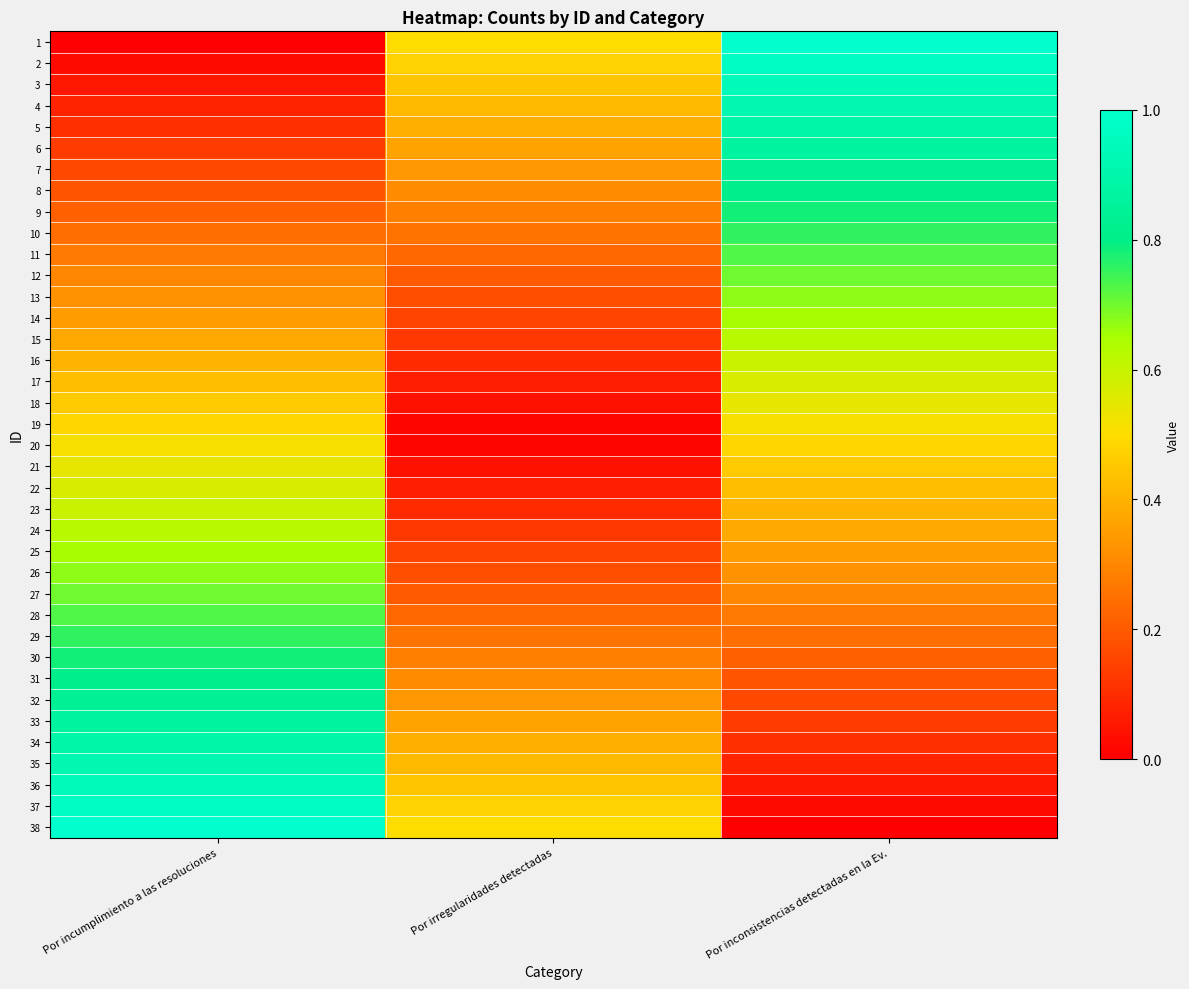

Reading right to left, transcribe all the data shown in this chart.

1: Por inconsistencias detectadas en la Ev.=1.0	Por irregularidades detectadas=0.5	Por incumplimiento a las resoluciones=0.0
2: Por inconsistencias detectadas en la Ev.=1.0	Por irregularidades detectadas=0.5	Por incumplimiento a las resoluciones=0.0
3: Por inconsistencias detectadas en la Ev.=0.9	Por irregularidades detectadas=0.4	Por incumplimiento a las resoluciones=0.1
4: Por inconsistencias detectadas en la Ev.=0.9	Por irregularidades detectadas=0.4	Por incumplimiento a las resoluciones=0.1
5: Por inconsistencias detectadas en la Ev.=0.9	Por irregularidades detectadas=0.4	Por incumplimiento a las resoluciones=0.1
6: Por inconsistencias detectadas en la Ev.=0.9	Por irregularidades detectadas=0.4	Por incumplimiento a las resoluciones=0.1
7: Por inconsistencias detectadas en la Ev.=0.8	Por irregularidades detectadas=0.3	Por incumplimiento a las resoluciones=0.2
8: Por inconsistencias detectadas en la Ev.=0.8	Por irregularidades detectadas=0.3	Por incumplimiento a las resoluciones=0.2
9: Por inconsistencias detectadas en la Ev.=0.8	Por irregularidades detectadas=0.3	Por incumplimiento a las resoluciones=0.2
10: Por inconsistencias detectadas en la Ev.=0.8	Por irregularidades detectadas=0.3	Por incumplimiento a las resoluciones=0.2
11: Por inconsistencias detectadas en la Ev.=0.7	Por irregularidades detectadas=0.2	Por incumplimiento a las resoluciones=0.3
12: Por inconsistencias detectadas en la Ev.=0.7	Por irregularidades detectadas=0.2	Por incumplimiento a las resoluciones=0.3
13: Por inconsistencias detectadas en la Ev.=0.7	Por irregularidades detectadas=0.2	Por incumplimiento a las resoluciones=0.3
14: Por inconsistencias detectadas en la Ev.=0.6	Por irregularidades detectadas=0.1	Por incumplimiento a las resoluciones=0.4
15: Por inconsistencias detectadas en la Ev.=0.6	Por irregularidades detectadas=0.1	Por incumplimiento a las resoluciones=0.4
16: Por inconsistencias detectadas en la Ev.=0.6	Por irregularidades detectadas=0.1	Por incumplimiento a las resoluciones=0.4
17: Por inconsistencias detectadas en la Ev.=0.6	Por irregularidades detectadas=0.1	Por incumplimiento a las resoluciones=0.4
18: Por inconsistencias detectadas en la Ev.=0.5	Por irregularidades detectadas=0.0	Por incumplimiento a las resoluciones=0.5
19: Por inconsistencias detectadas en la Ev.=0.5	Por irregularidades detectadas=0.0	Por incumplimiento a las resoluciones=0.5
20: Por inconsistencias detectadas en la Ev.=0.5	Por irregularidades detectadas=0.0	Por incumplimiento a las resoluciones=0.5
21: Por inconsistencias detectadas en la Ev.=0.5	Por irregularidades detectadas=0.0	Por incumplimiento a las resoluciones=0.5
22: Por inconsistencias detectadas en la Ev.=0.4	Por irregularidades detectadas=0.1	Por incumplimiento a las resoluciones=0.6
23: Por inconsistencias detectadas en la Ev.=0.4	Por irregularidades detectadas=0.1	Por incumplimiento a las resoluciones=0.6
24: Por inconsistencias detectadas en la Ev.=0.4	Por irregularidades detectadas=0.1	Por incumplimiento a las resoluciones=0.6
25: Por inconsistencias detectadas en la Ev.=0.4	Por irregularidades detectadas=0.1	Por incumplimiento a las resoluciones=0.6
26: Por inconsistencias detectadas en la Ev.=0.3	Por irregularidades detectadas=0.2	Por incumplimiento a las resoluciones=0.7
27: Por inconsistencias detectadas en la Ev.=0.3	Por irregularidades detectadas=0.2	Por incumplimiento a las resoluciones=0.7
28: Por inconsistencias detectadas en la Ev.=0.3	Por irregularidades detectadas=0.2	Por incumplimiento a las resoluciones=0.7
29: Por inconsistencias detectadas en la Ev.=0.2	Por irregularidades detectadas=0.3	Por incumplimiento a las resoluciones=0.8
30: Por inconsistencias detectadas en la Ev.=0.2	Por irregularidades detectadas=0.3	Por incumplimiento a las resoluciones=0.8
31: Por inconsistencias detectadas en la Ev.=0.2	Por irregularidades detectadas=0.3	Por incumplimiento a las resoluciones=0.8
32: Por inconsistencias detectadas en la Ev.=0.2	Por irregularidades detectadas=0.3	Por incumplimiento a las resoluciones=0.8
33: Por inconsistencias detectadas en la Ev.=0.1	Por irregularidades detectadas=0.4	Por incumplimiento a las resoluciones=0.9
34: Por inconsistencias detectadas en la Ev.=0.1	Por irregularidades detectadas=0.4	Por incumplimiento a las resoluciones=0.9
35: Por inconsistencias detectadas en la Ev.=0.1	Por irregularidades detectadas=0.4	Por incumplimiento a las resoluciones=0.9
36: Por inconsistencias detectadas en la Ev.=0.1	Por irregularidades detectadas=0.4	Por incumplimiento a las resoluciones=0.9
37: Por inconsistencias detectadas en la Ev.=0.0	Por irregularidades detectadas=0.5	Por incumplimiento a las resoluciones=1.0
38: Por inconsistencias detectadas en la Ev.=0.0	Por irregularidades detectadas=0.5	Por incumplimiento a las resoluciones=1.0